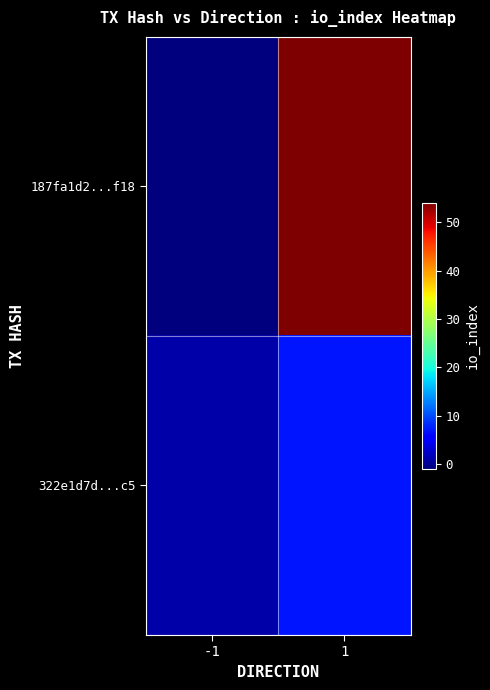

Between -1 and 1, which series saw the biggest shift?

187fa1d2...f18